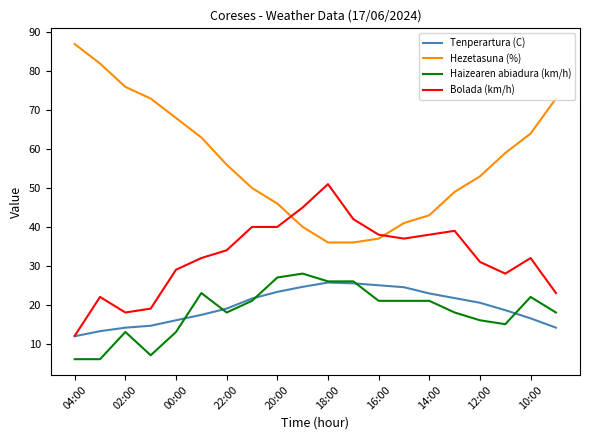

What is the lowest value of the Tenperartura (C) series?

11.9